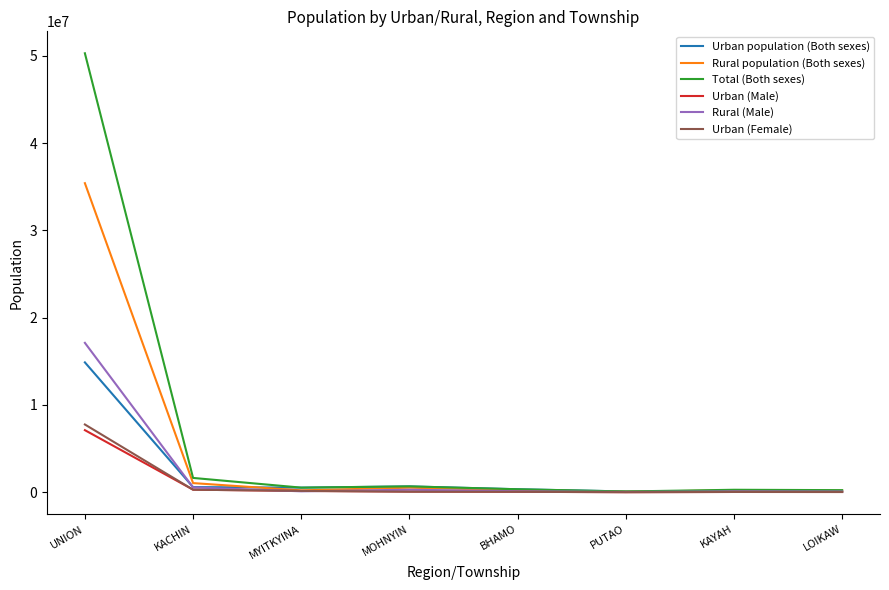

At how many categories does at least one series exceed 13007246?

1